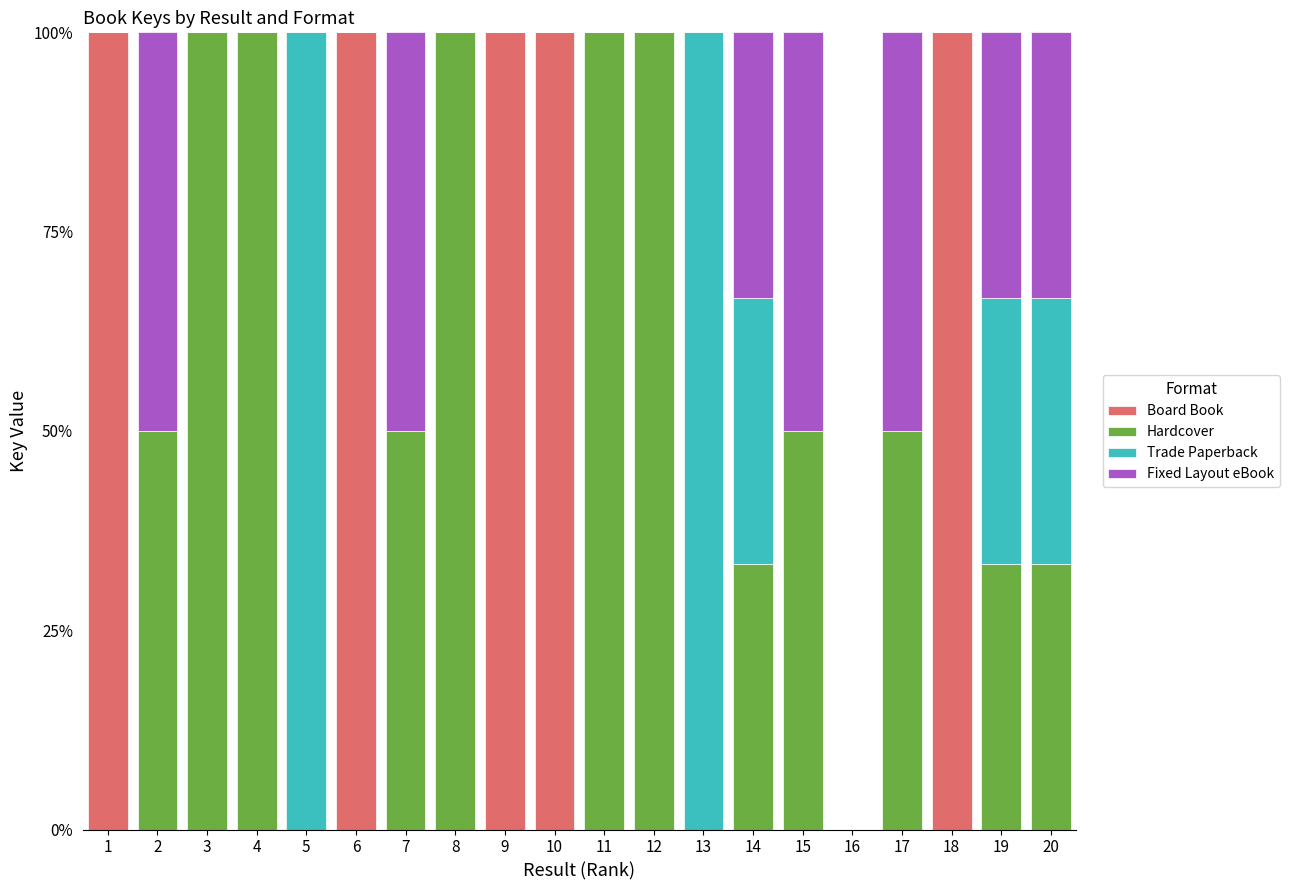

What is the highest value of the Board Book series?

100.0